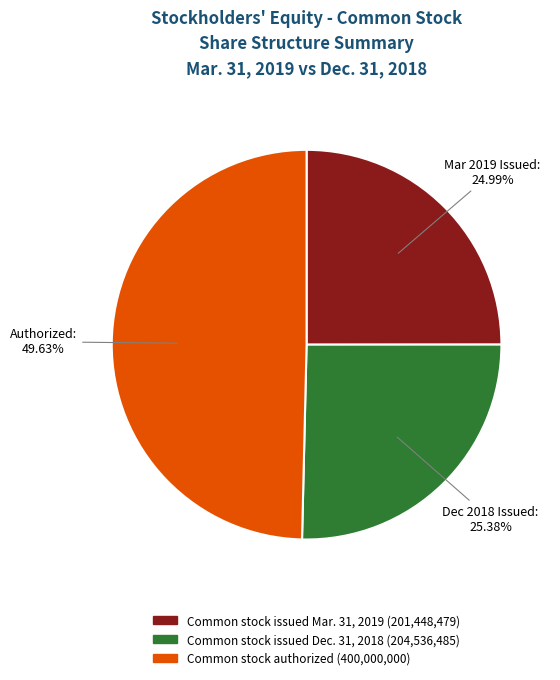

Count the number of slices in the pie.

3